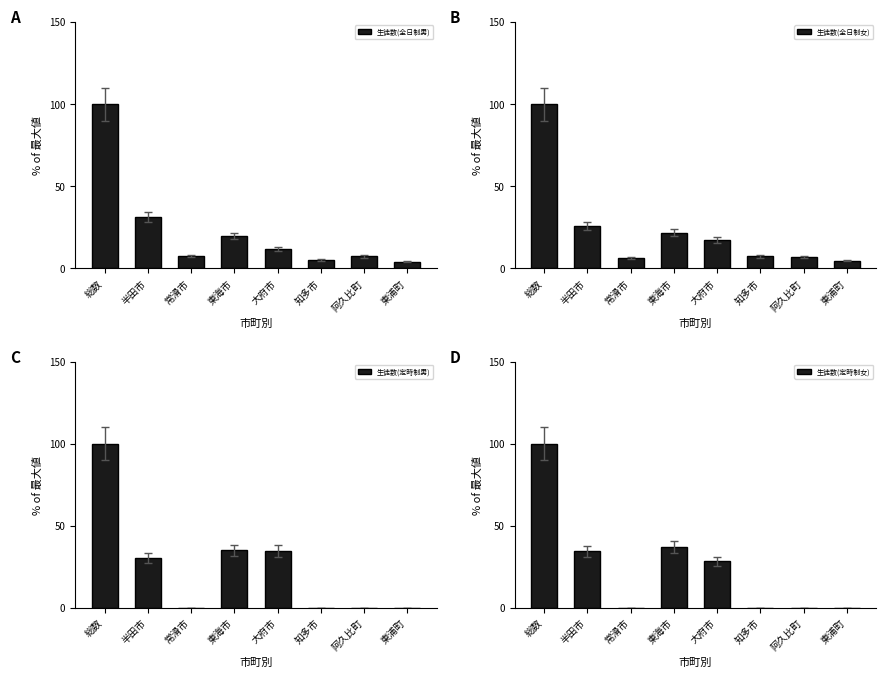

Reading right to left, what are all the values shown in this chart?

生徒数(全日制男): 東浦町=4.0	阿久比町=7.4	知多市=5.2	大府市=12.0	東海市=19.9	常滑市=7.5	半田市=31.1	総数=100.0
生徒数(全日制女): 東浦町=4.7	阿久比町=6.9	知多市=7.4	大府市=17.4	東海市=21.7	常滑市=6.5	半田市=25.8	総数=100.0
生徒数(定時制男): 東浦町=0.0	阿久比町=0.0	知多市=0.0	大府市=34.6	東海市=35.1	常滑市=0.0	半田市=30.3	総数=100.0
生徒数(定時制女): 東浦町=0.0	阿久比町=0.0	知多市=0.0	大府市=28.4	東海市=37.0	常滑市=0.0	半田市=34.6	総数=100.0